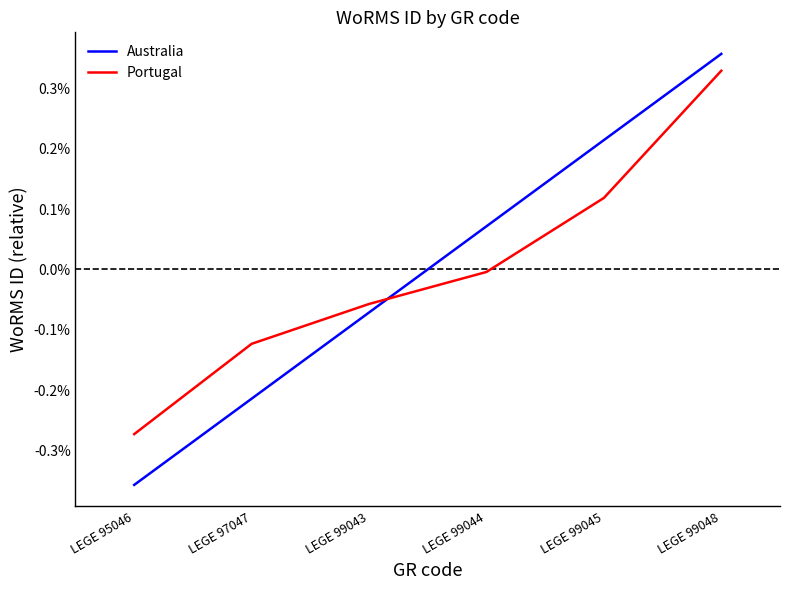

Is this an area chart (filled region under the line)?

No